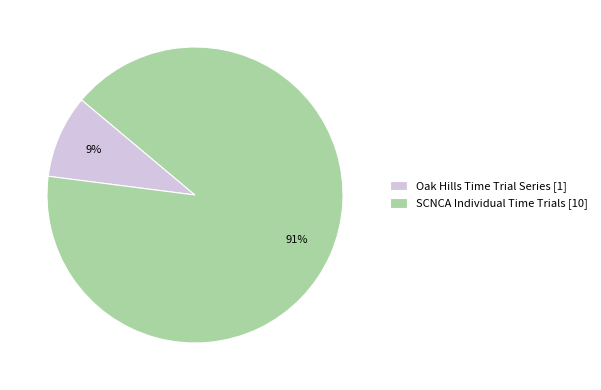

Rank the categories by value from lowest to highest.

Oak Hills Time Trial Series, SCNCA Individual Time Trials